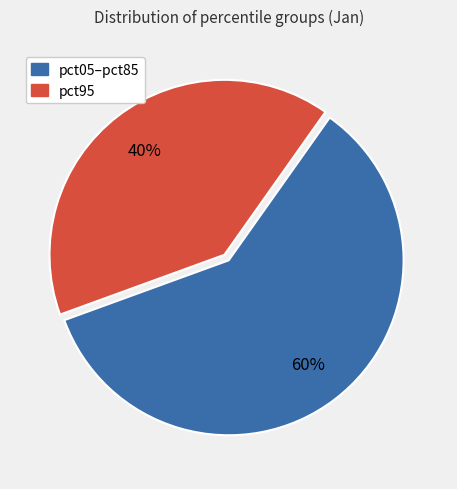

To the nearest percent, what is the average slice percentage?

50%